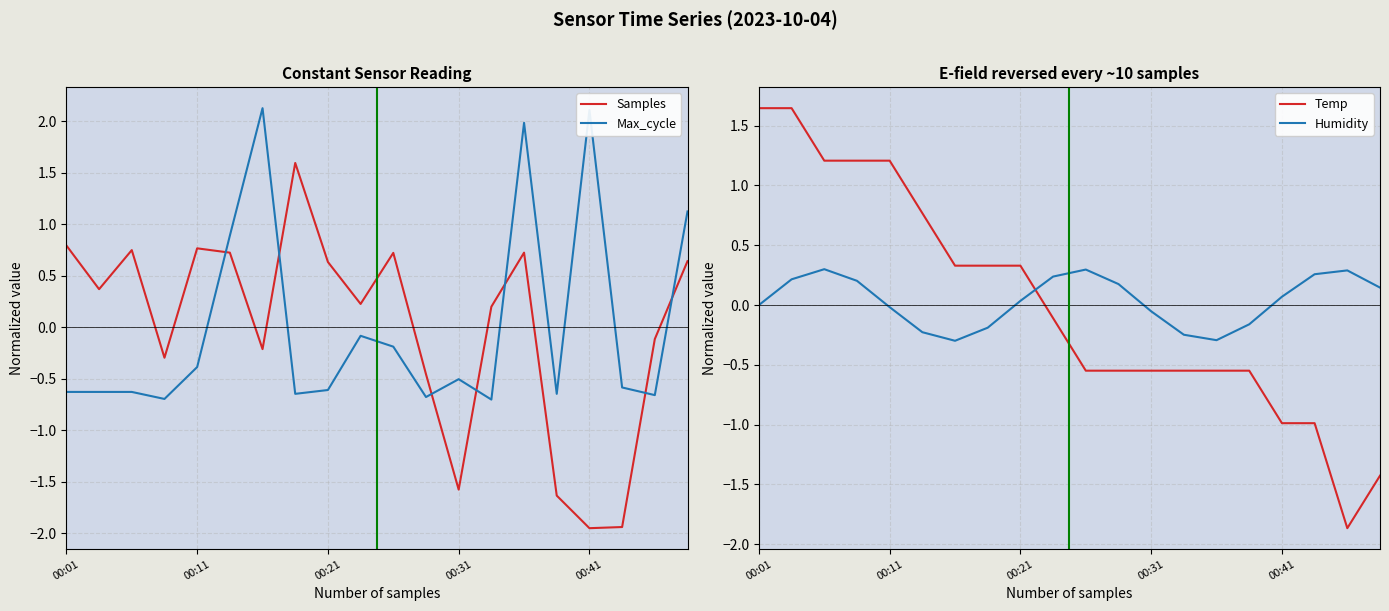

Reading left to right, list all the values displayed in this chart.

Samples: 0.8	0.4	0.8	-0.3	0.8	0.7	-0.2	1.6	0.6	0.2	0.7	-0.5	-1.6	0.2	0.7	-1.6	-1.9	-1.9	-0.1	0.6
Max_cycle: -0.6	-0.6	-0.6	-0.7	-0.4	0.9	2.1	-0.6	-0.6	-0.1	-0.2	-0.7	-0.5	-0.7	2.0	-0.6	2.1	-0.6	-0.7	1.1
Temp: 1.6	1.6	1.2	1.2	1.2	0.8	0.3	0.3	0.3	-0.1	-0.5	-0.5	-0.5	-0.5	-0.5	-0.5	-1.0	-1.0	-1.9	-1.4
Humidity: -0.0	0.2	0.3	0.2	-0.0	-0.2	-0.3	-0.2	0.0	0.2	0.3	0.2	-0.1	-0.2	-0.3	-0.2	0.1	0.3	0.3	0.1